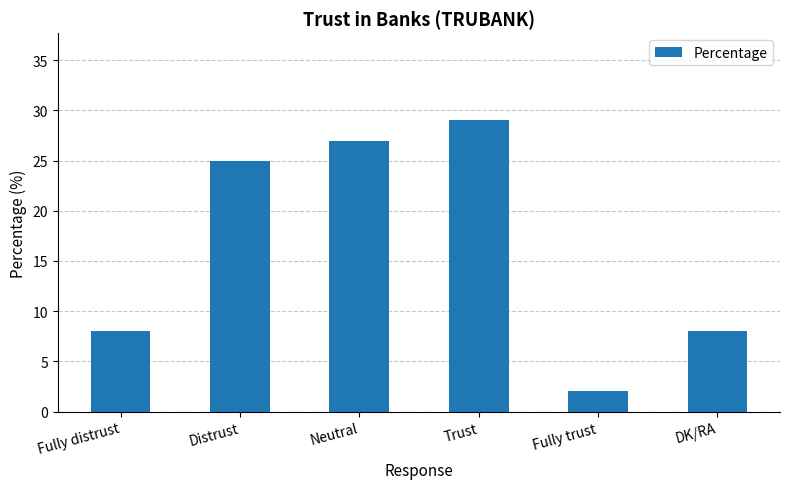

How many values are below 25?

3